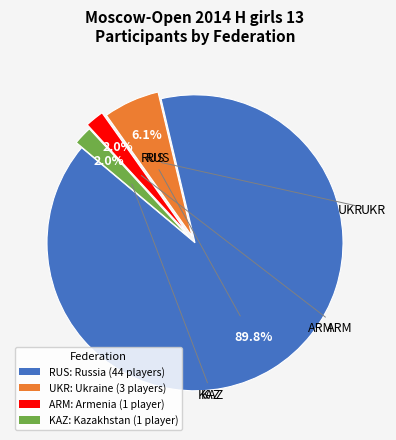

What is the ratio of the value at KAZ: Kazakhstan (1 player) to the value at UKR: Ukraine (3 players)?

0.3